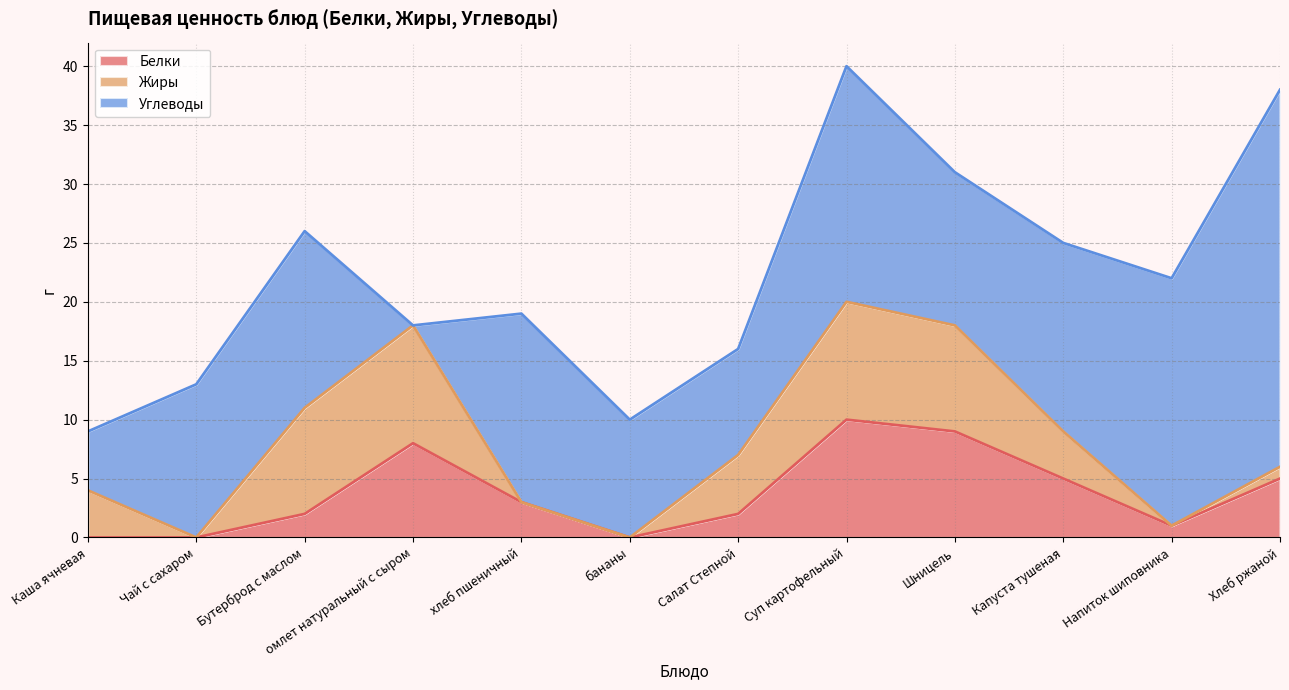

At which category does Жиры reach its first local peak?

омлет натуральный с сыром